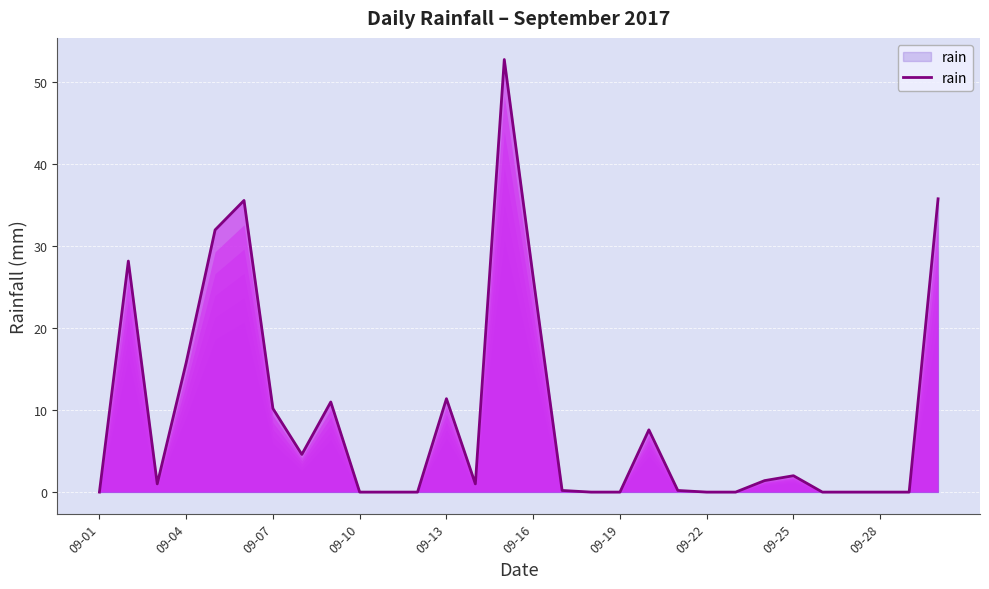

What is the average value?

9.2